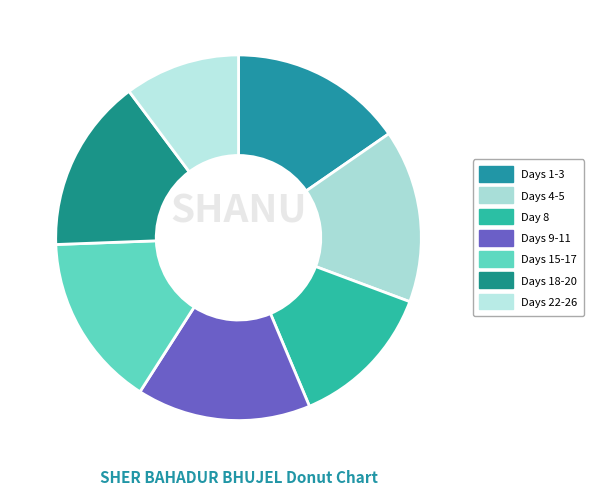

Count the number of slices in the pie.

7